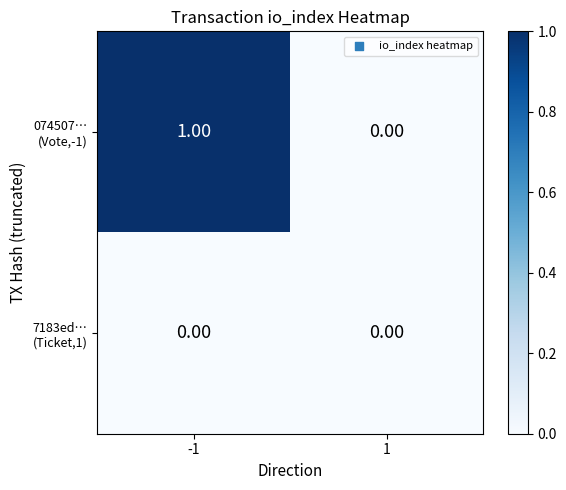

Which series has the widest spread of values?

074507… (Vote,-1)